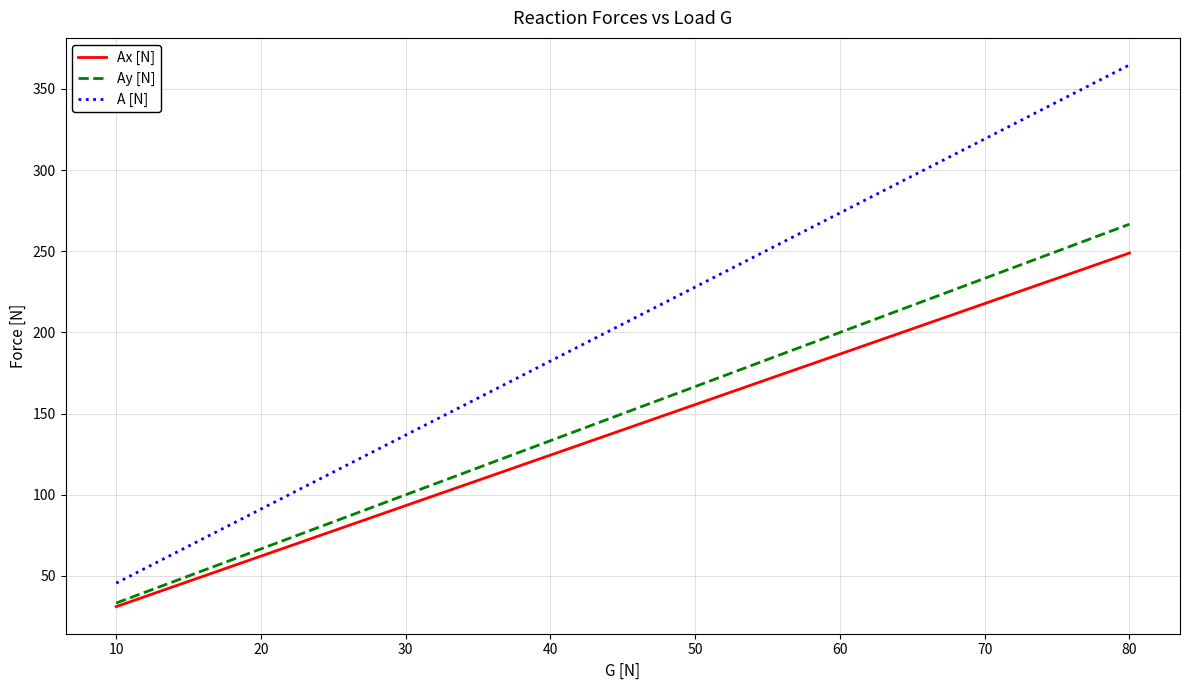

What is the lowest value of the Ax [N] series?

31.1